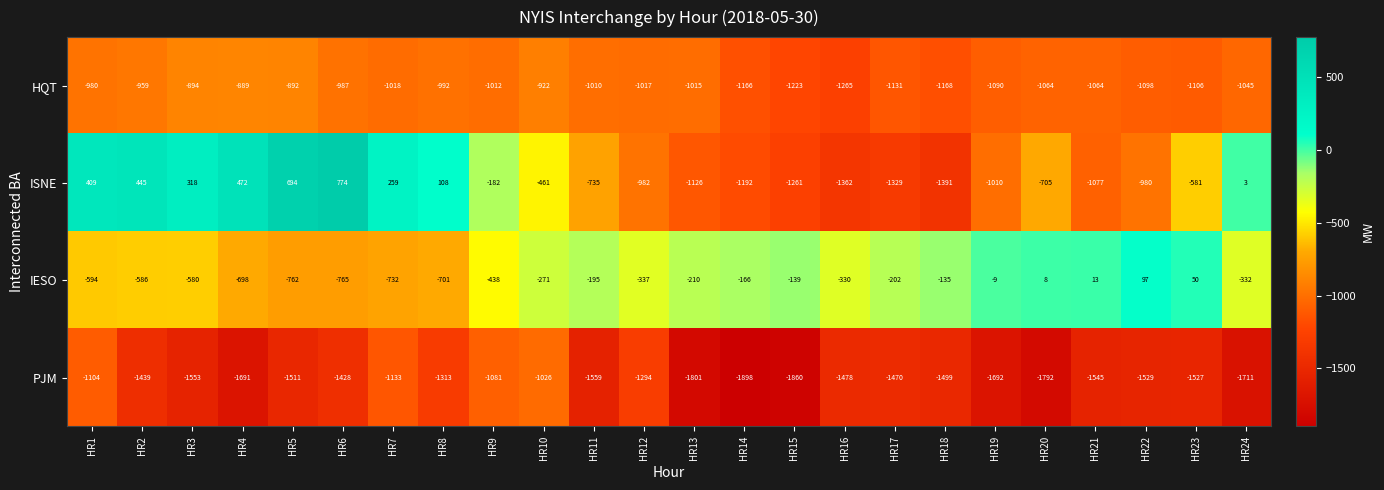

What is the difference between the maximum and minimum values in the ISNE series?

2165